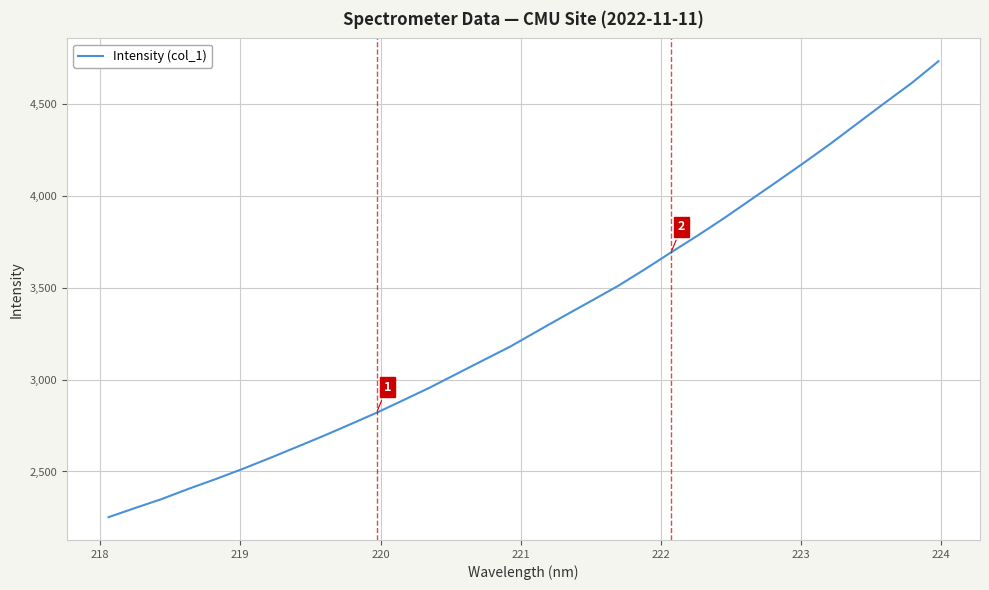

True or false: the data has more than 1 interior local peaks.

False